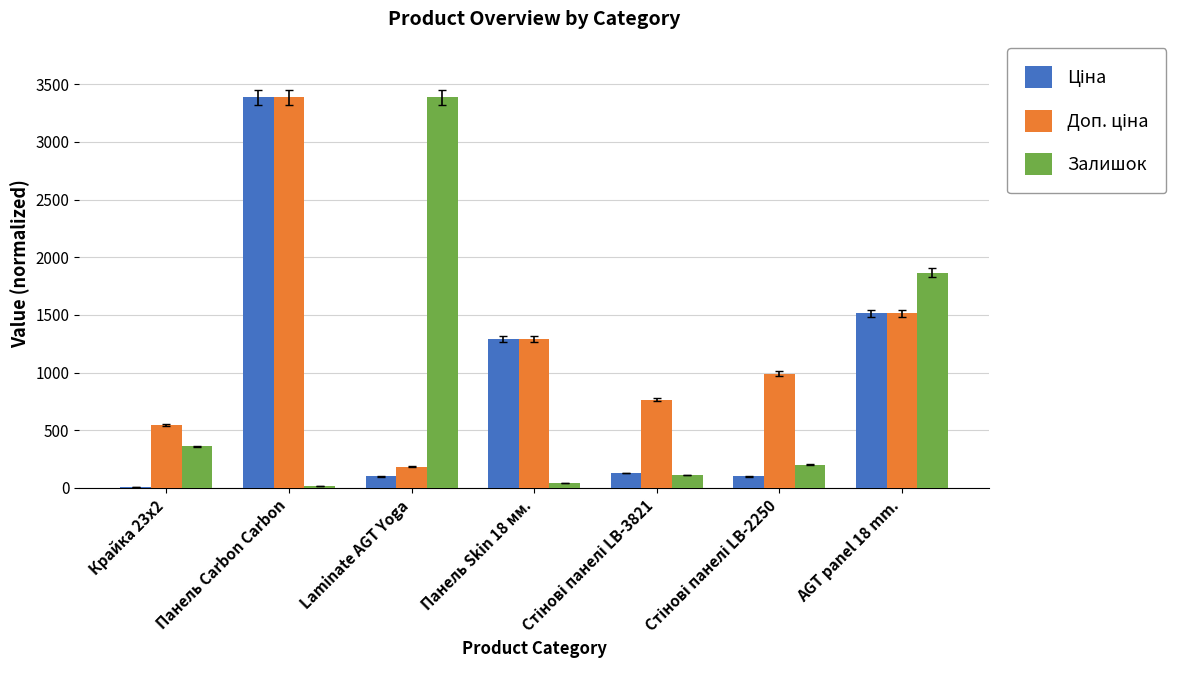

What is the total value across all series at AGT panel 18 mm.?

4896.6